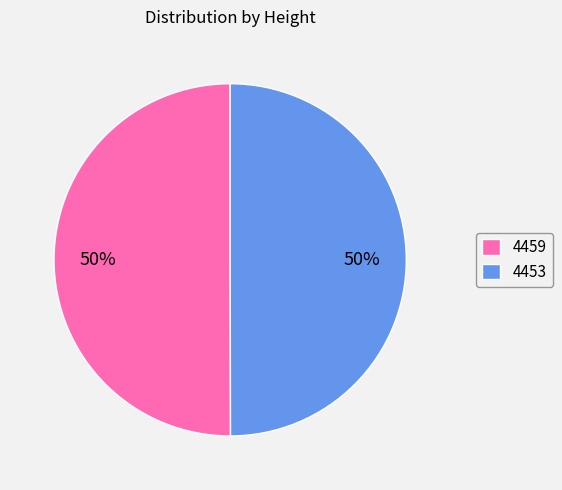

Approximately how many times larger is the value at 4453 compared to 4459?

1.0